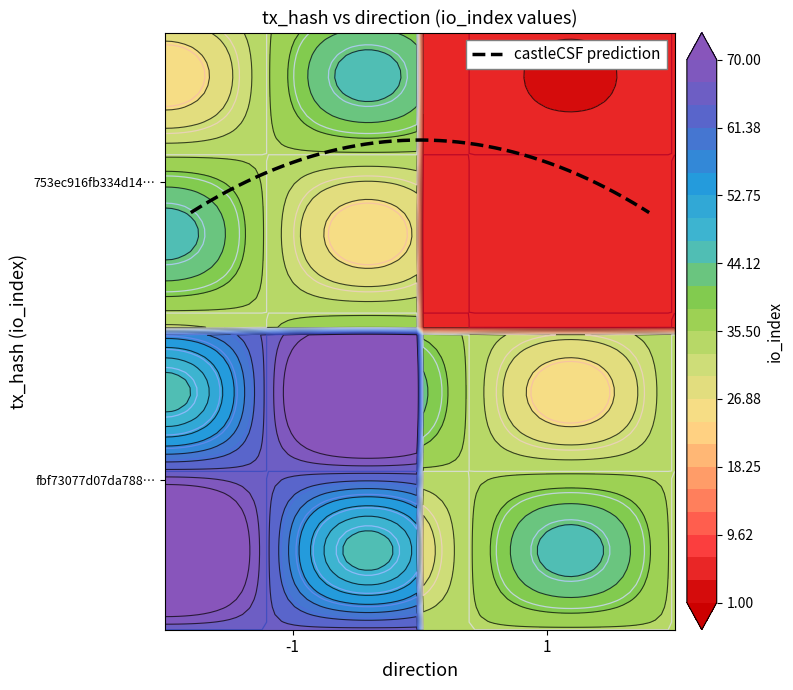

Rank the series by their maximum value, from lowest to highest.

753ec916, fbf73077